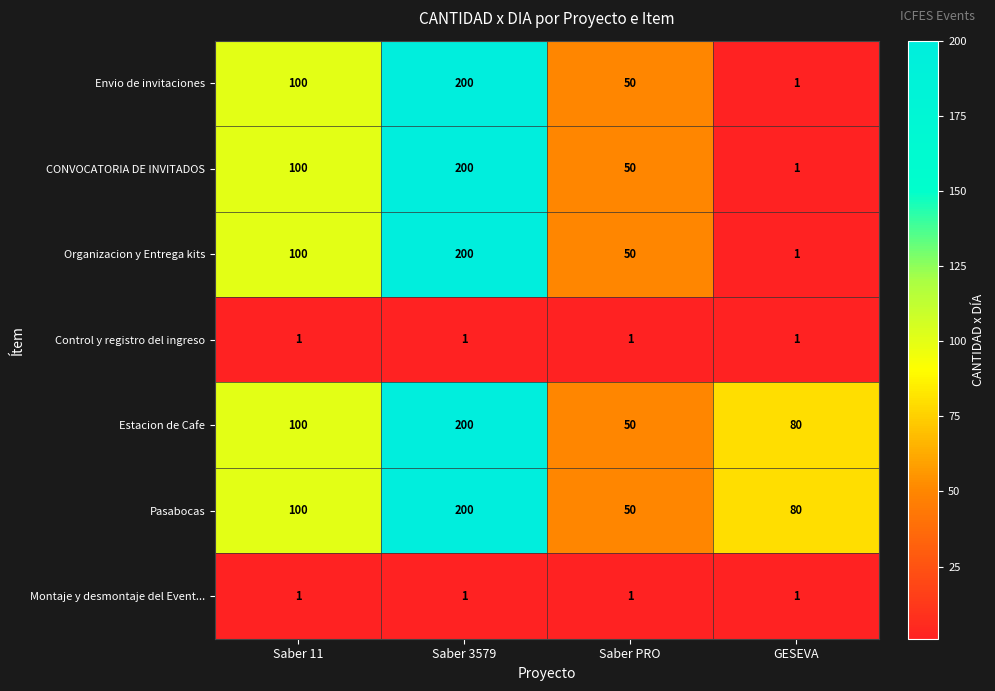

Count the Estacion de Cafe values in the range 80 to 200.

3